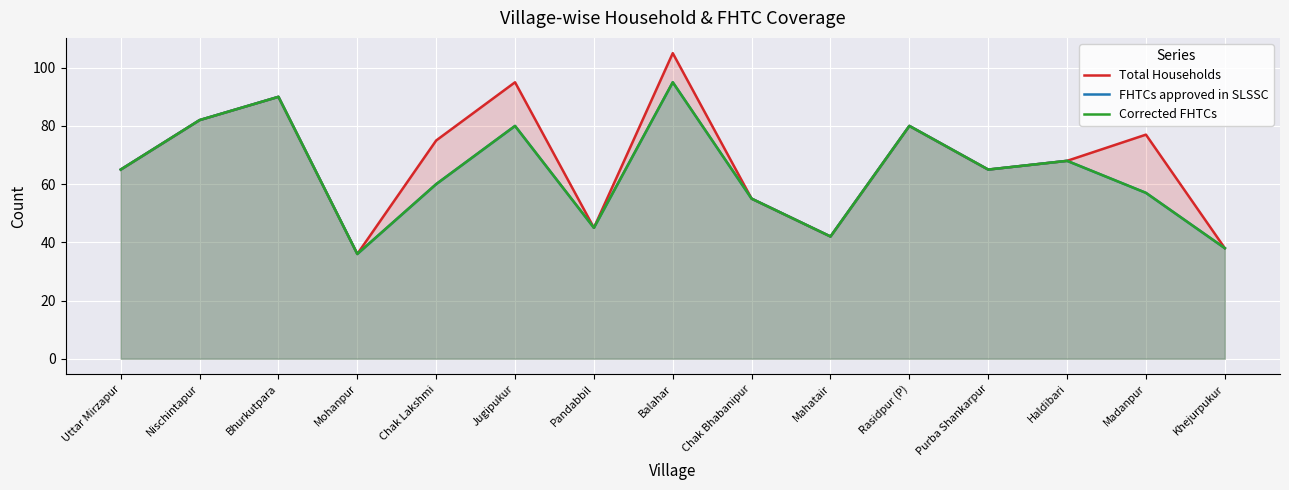

Rank the categories by FHTCs approved in SLSSC value from lowest to highest.

Mohanpur, Khejurpukur, Mahatair, Pandabbil, Chak Bhabanipur, Madanpur, Chak Lakshmi, Uttar Mirzapur, Purba Shankarpur, Haldibari, Jugipukur, Rasidpur (P), Nischintapur, Bhurkutpara, Balahar